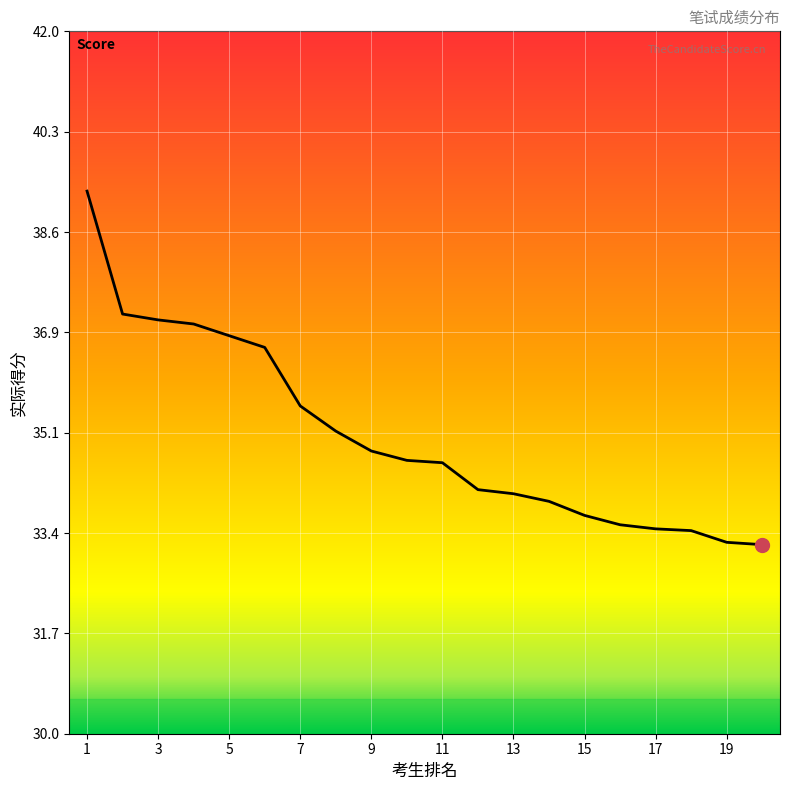

What is the difference between the maximum and minimum values?

6.0